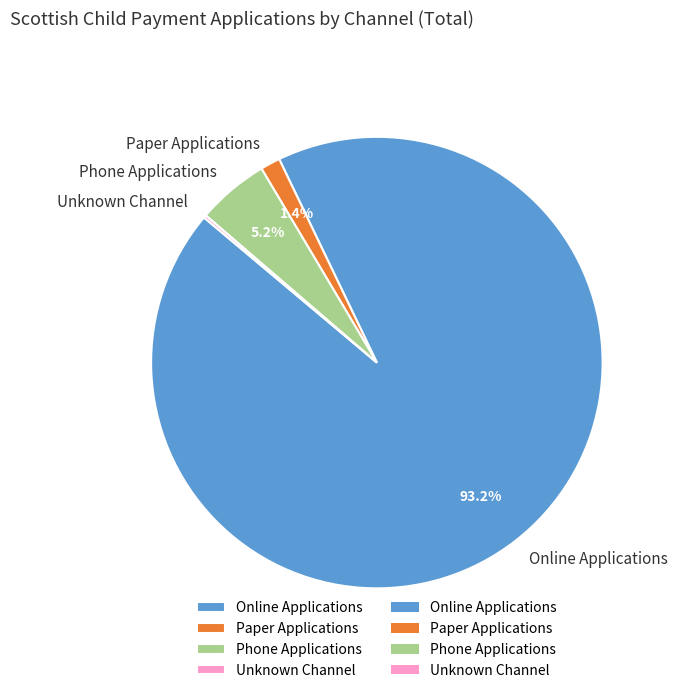

Which slice is the largest?

Online Applications